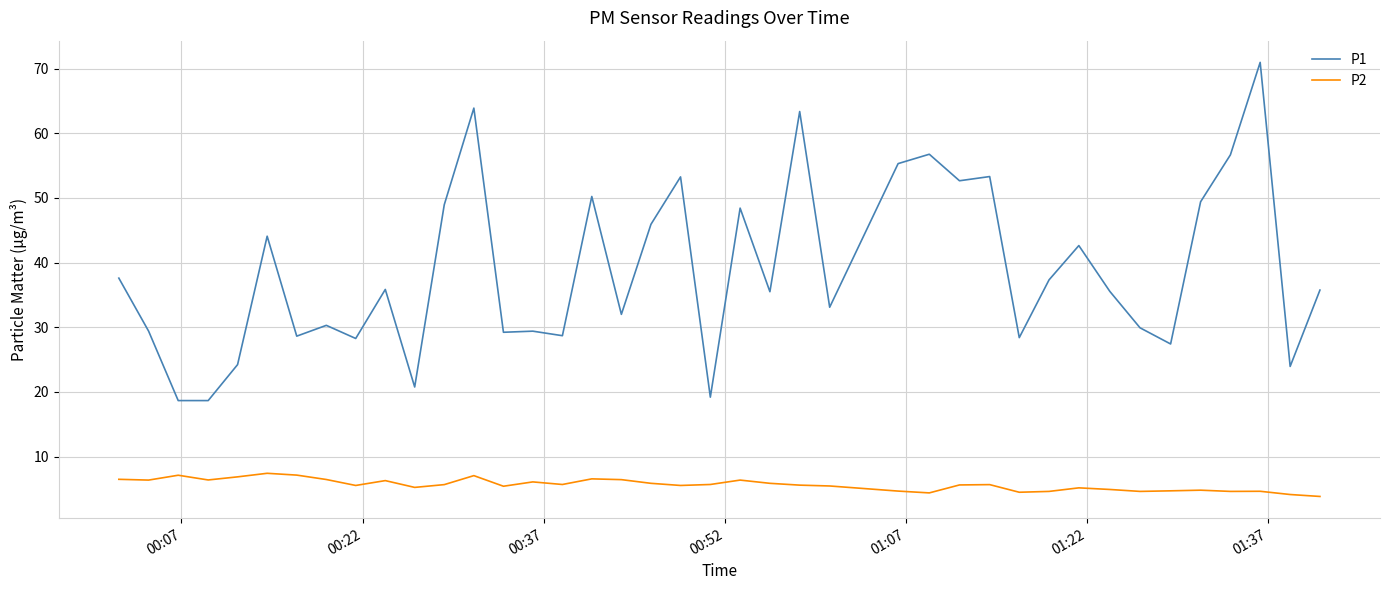

Which series has the widest spread of values?

P1